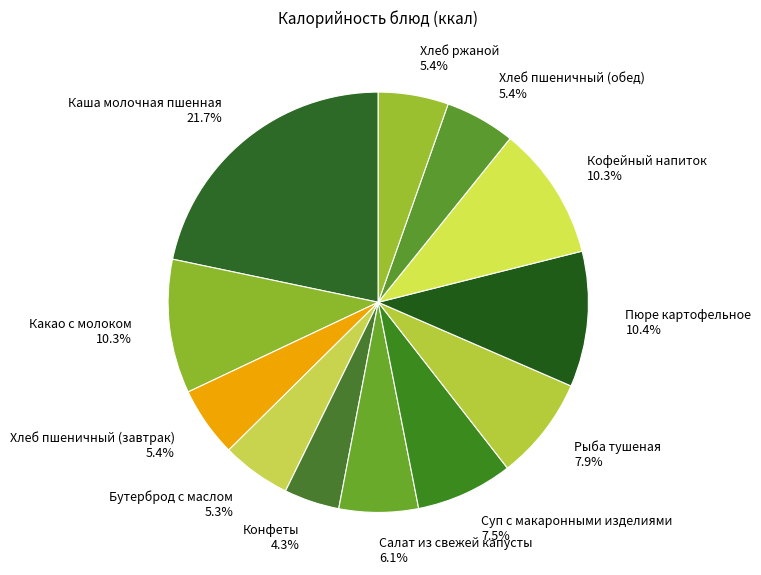

Is it true that Каша молочная пшенная is 28% of the pie?

False